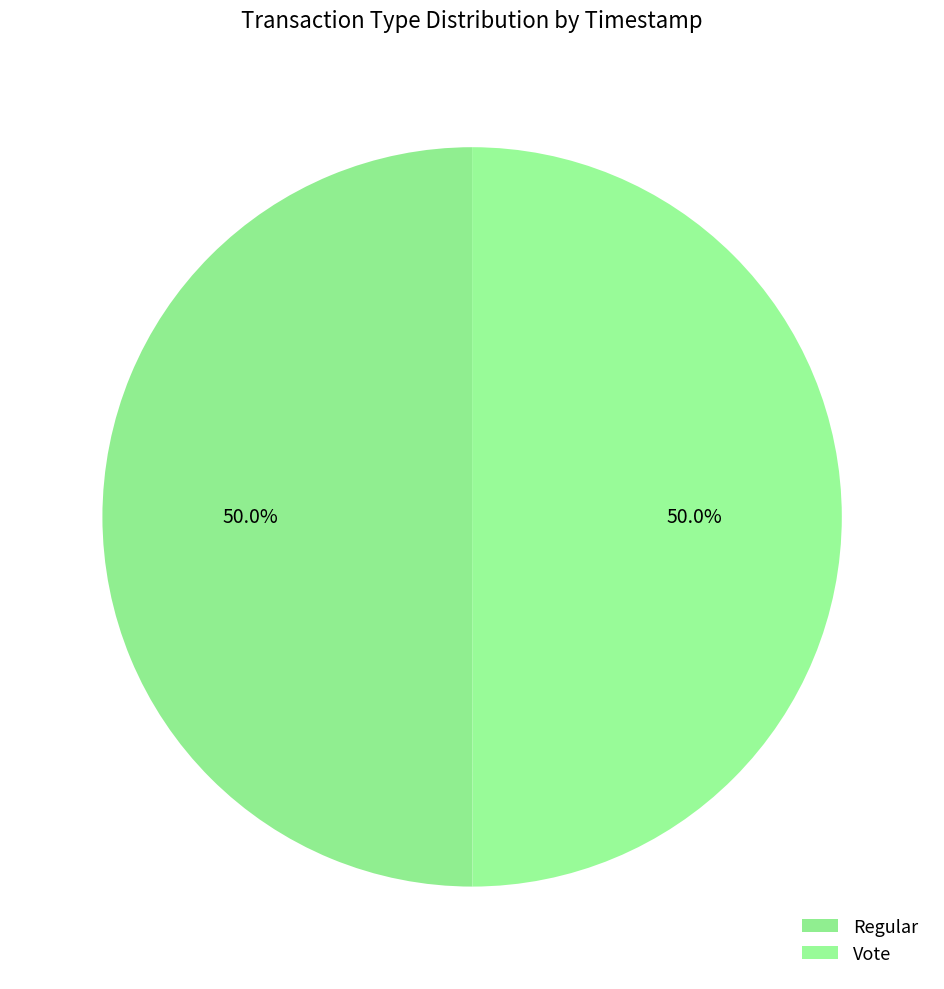

What is the ratio of the value at Vote to the value at Regular?

1.0